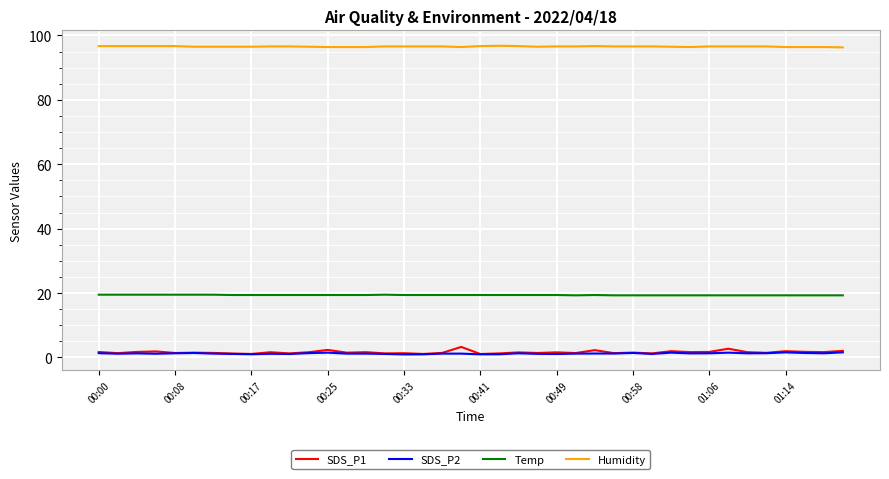

Which series has the largest total across all categories?

Humidity